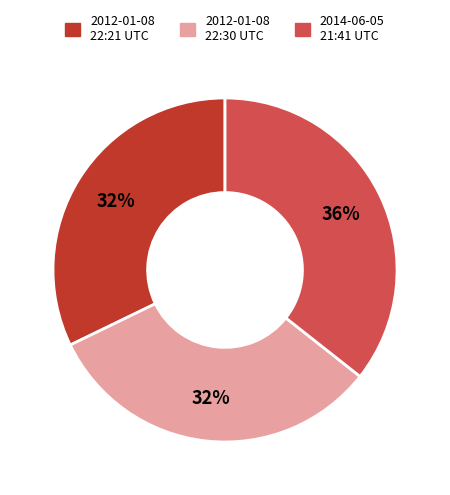

To the nearest percent, what is the average slice percentage?

33%